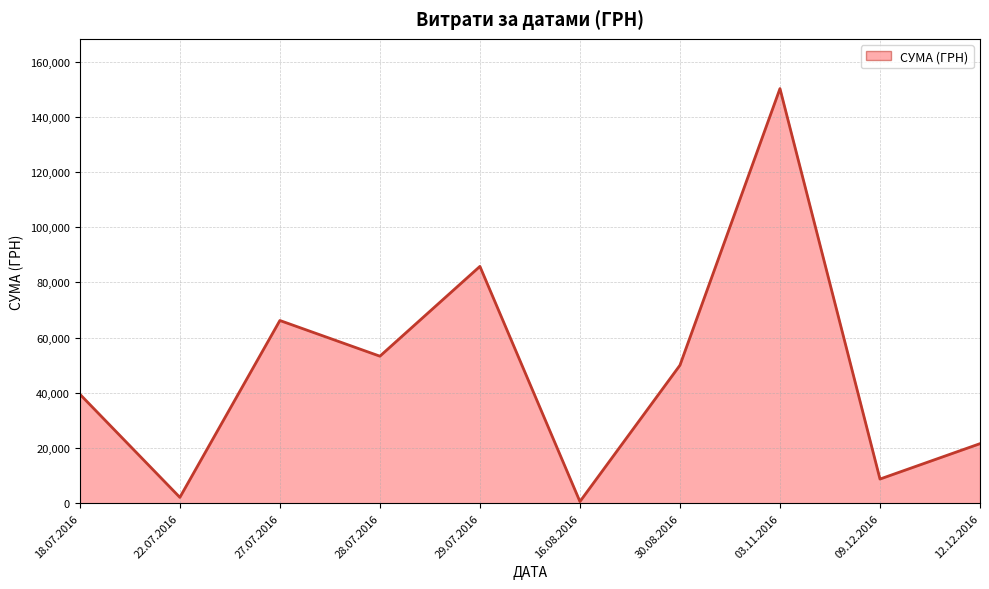

Which category has the highest value across all series?

03.11.2016